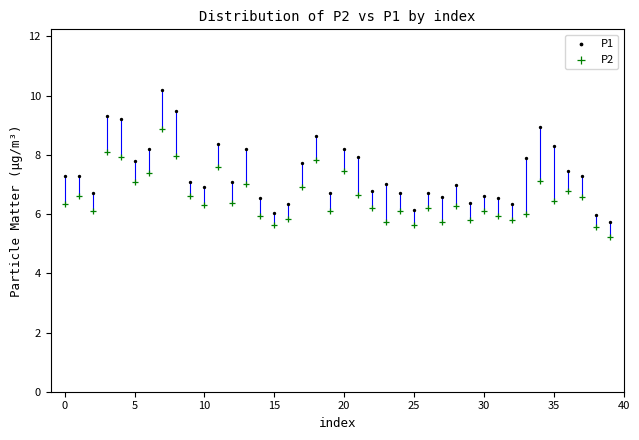

Across all data points, what is the range of Y values (max minus min)?

5.0